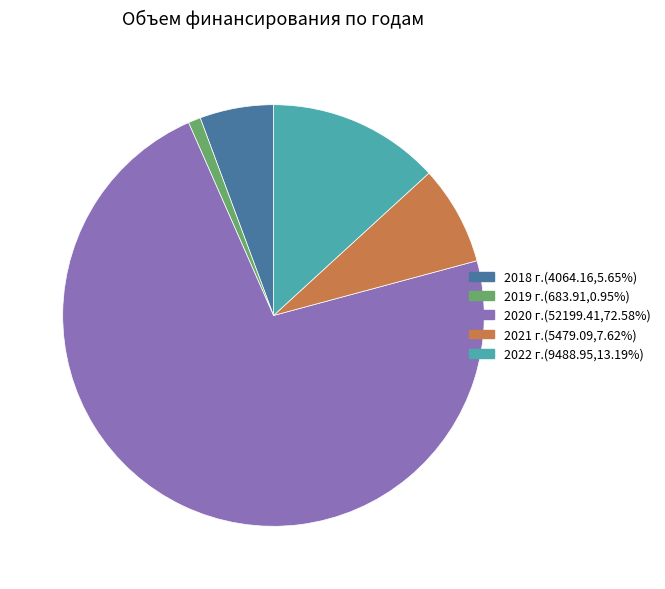

How many slices are in this pie chart?

5